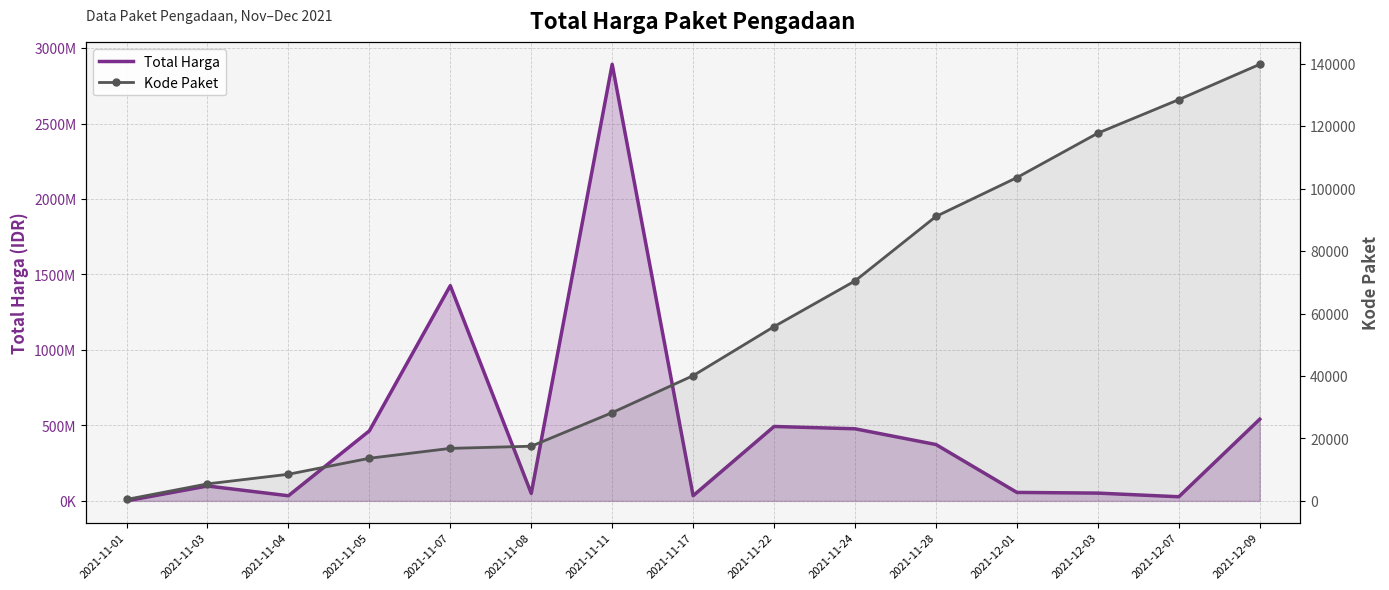

True or false: Kode Paket and Total Harga intersect in this chart.

False